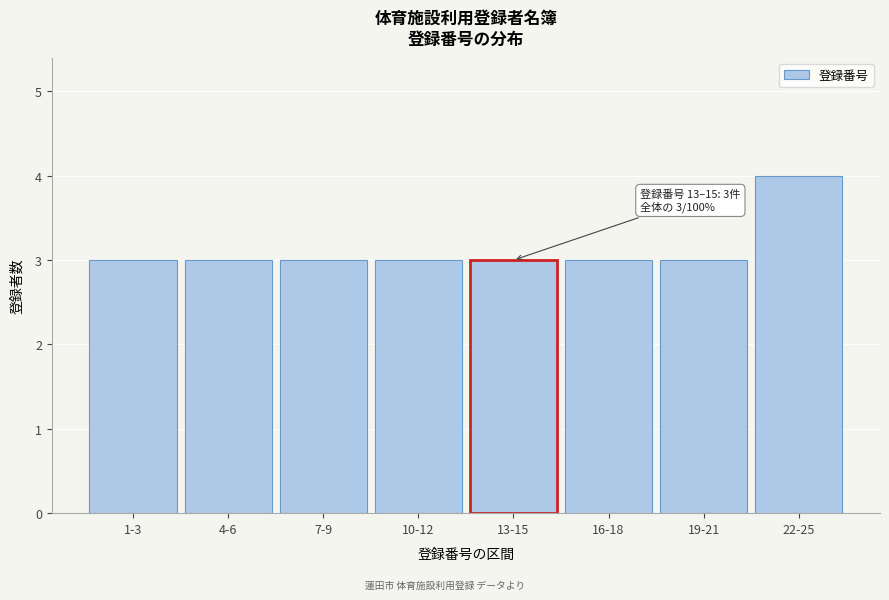

Reading right to left, transcribe all the data shown in this chart.

4	3	3	3	3	3	3	3